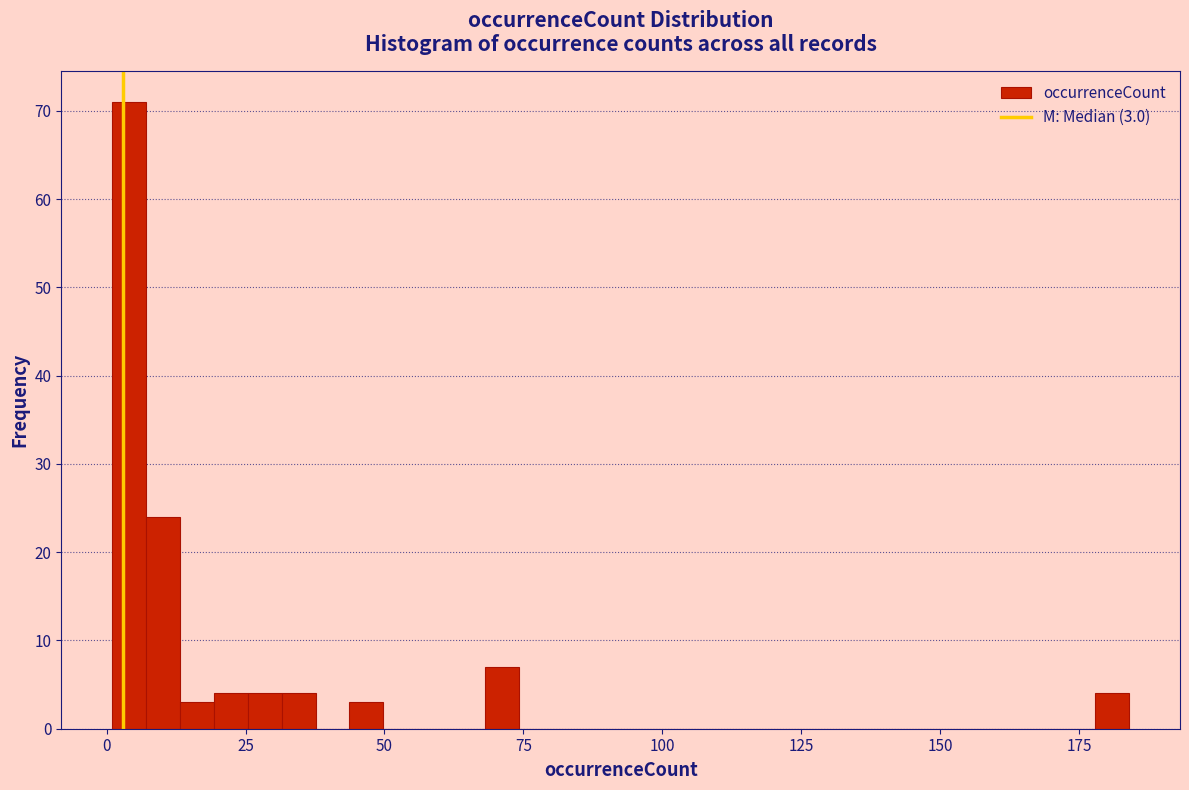

Read against the x-axis, roughly where is the centre of the tallest bar?

5